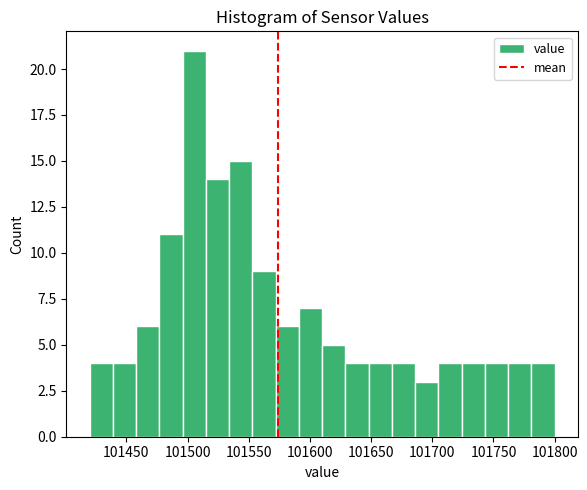

Read against the x-axis, roughly where is the centre of the tallest bar?

101505